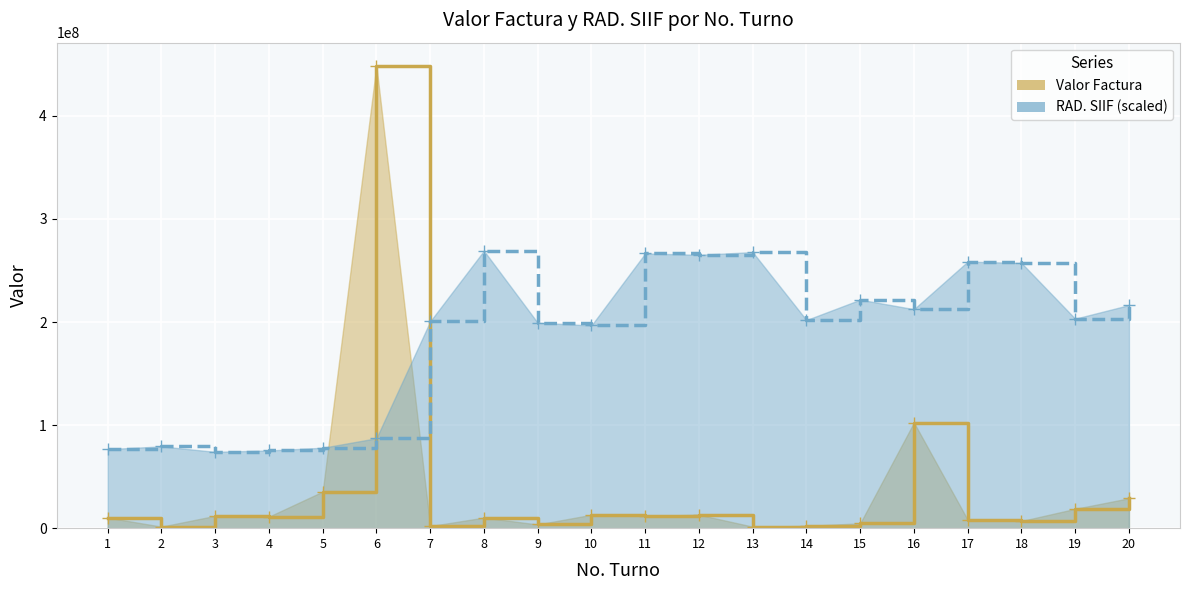

What is the value of the RAD. SIIF (line) point at the 10th from the left?

196683628.8